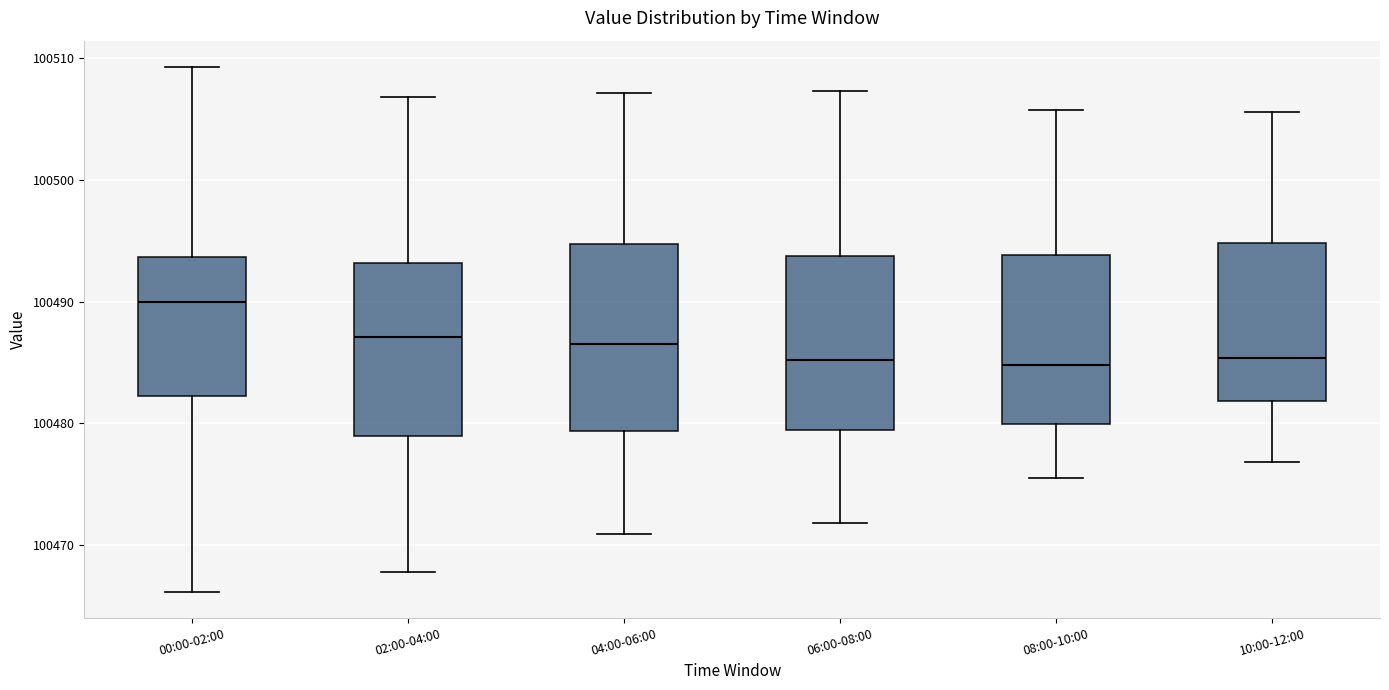

Reading left to right, transcribe this box plot: for each box, give where its median line is, the range the box spans, and where its two whiskers end, as read against the y-axis. The values are not printed on the chart, so give them approximately, as read against the axis.

00:00-02:00: median 100490, box 100482 to 100494, whiskers 100466 to 100509
02:00-04:00: median 100487, box 100479 to 100493, whiskers 100468 to 100507
04:00-06:00: median 100487, box 100479 to 100495, whiskers 100471 to 100507
06:00-08:00: median 100485, box 100479 to 100494, whiskers 100472 to 100507
08:00-10:00: median 100485, box 100480 to 100494, whiskers 100476 to 100506
10:00-12:00: median 100485, box 100482 to 100495, whiskers 100477 to 100506